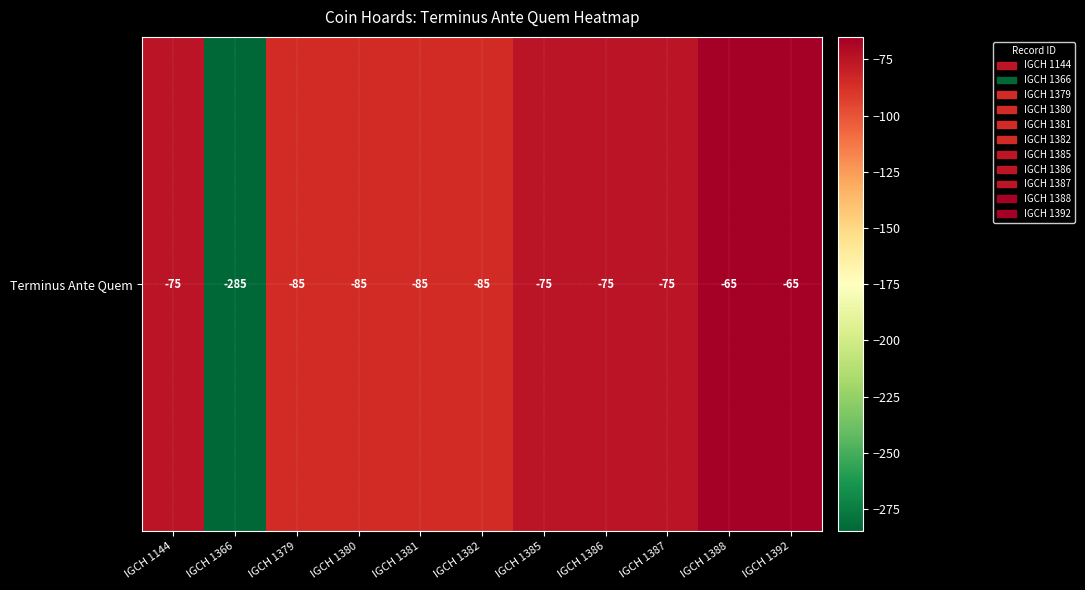

At which label does the data first exceed -75?

IGCH 1388